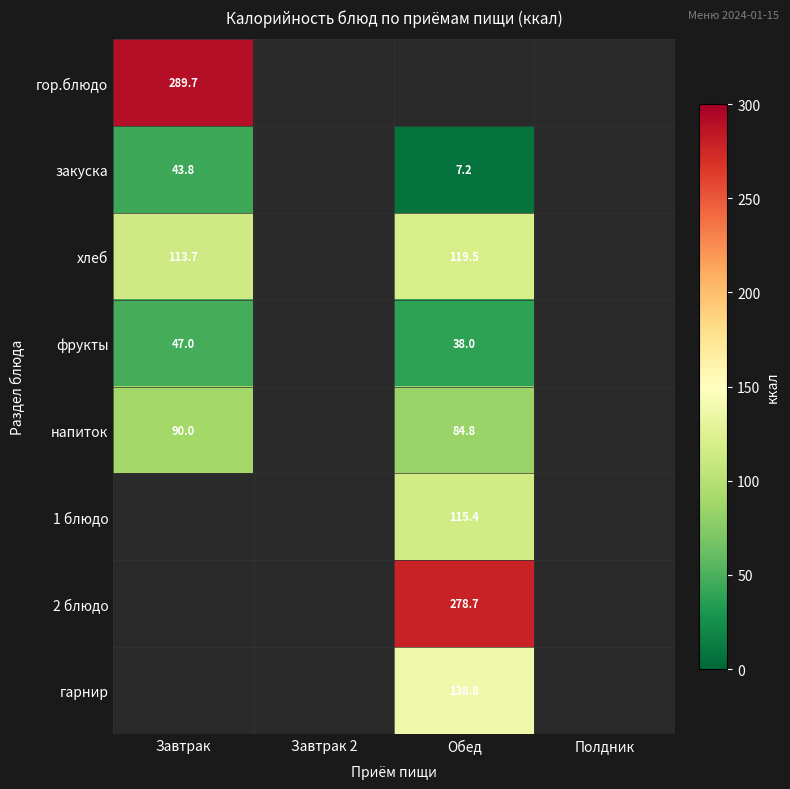

Is the value of напиток at Завтрак greater than the value of гарнир at Обед?

No